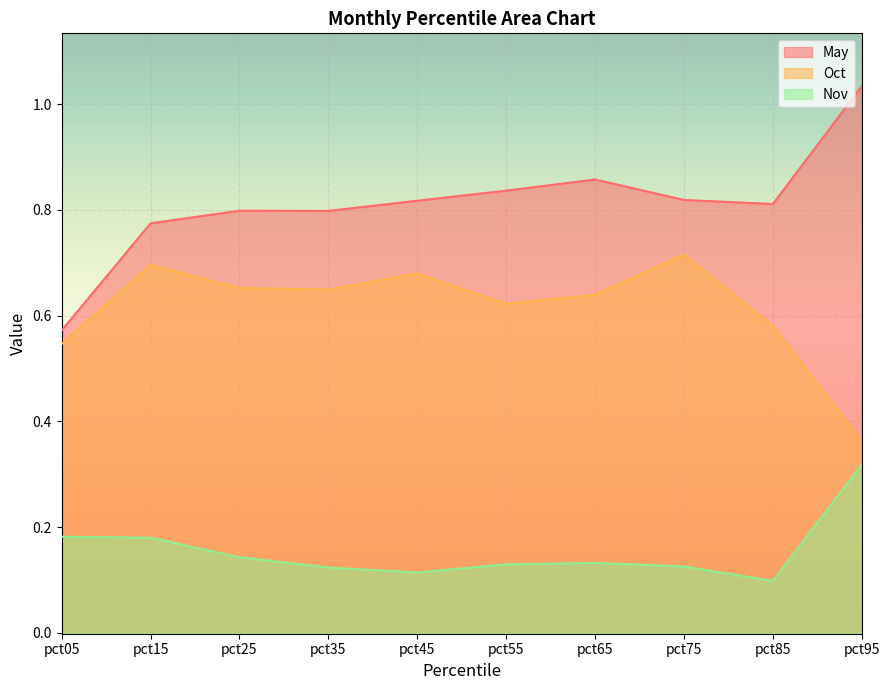

How many series are shown in this chart?

3